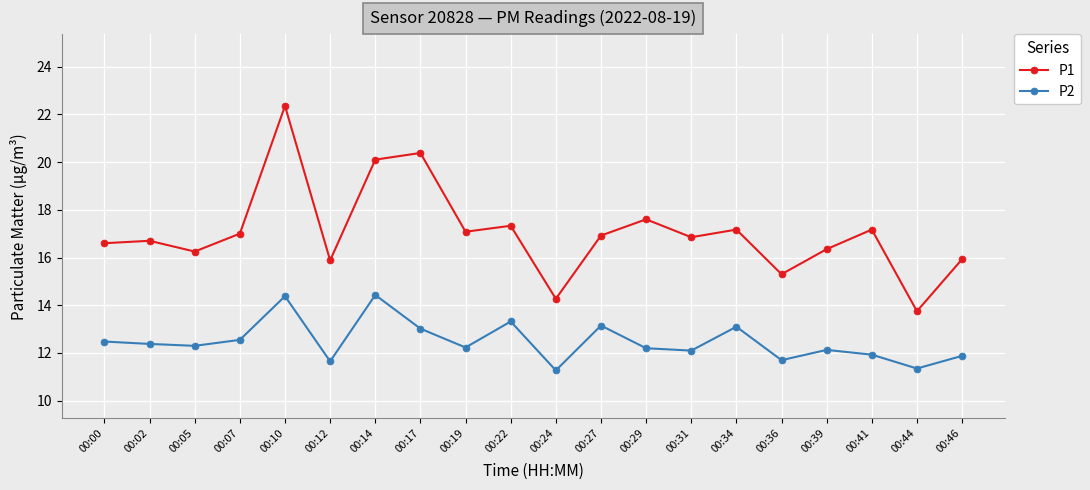

Which category has the lowest value in the P1 series?

00:44